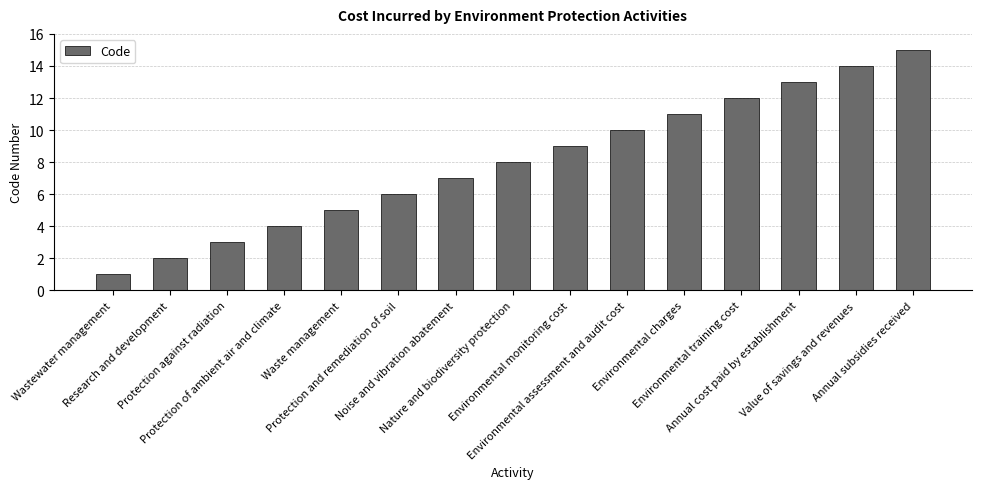

Rank the categories by value from highest to lowest.

Annual subsidies received, Value of savings and revenues, Annual cost paid by establishment, Environmental training cost, Environmental charges, Environmental assessment and audit cost, Environmental monitoring cost, Nature and biodiversity protection, Noise and vibration abatement, Protection and remediation of soil, Waste management, Protection of ambient air and climate, Protection against radiation, Research and development, Wastewater management